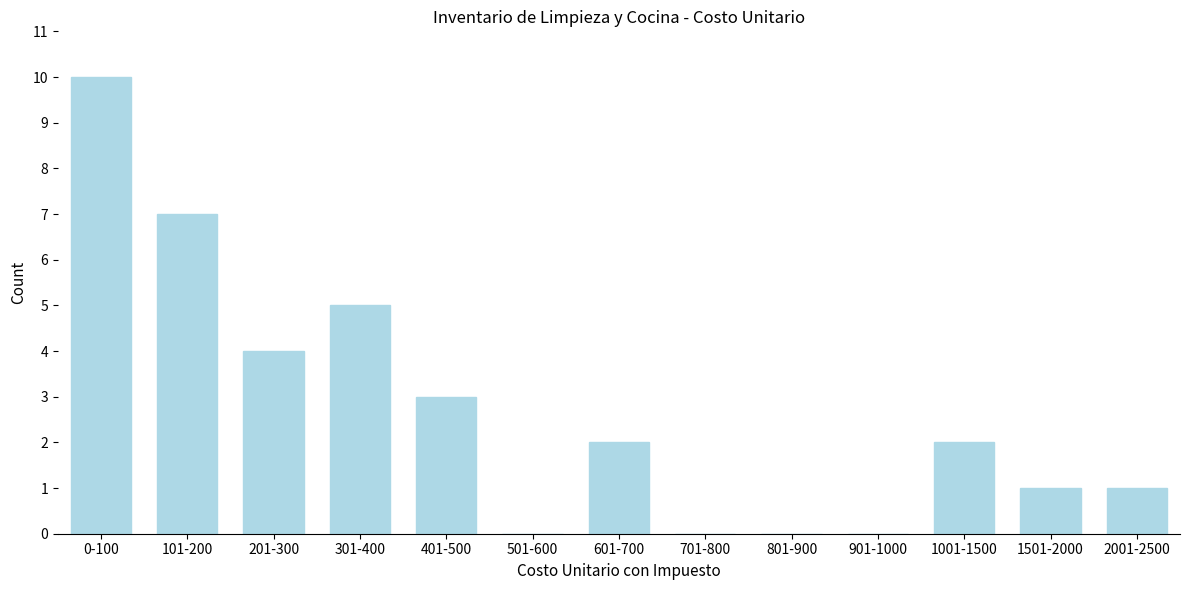

Reading right to left, list all the values displayed in this chart.

2001-2500=1	1501-2000=1	1001-1500=2	901-1000=0	801-900=0	701-800=0	601-700=2	501-600=0	401-500=3	301-400=5	201-300=4	101-200=7	0-100=10